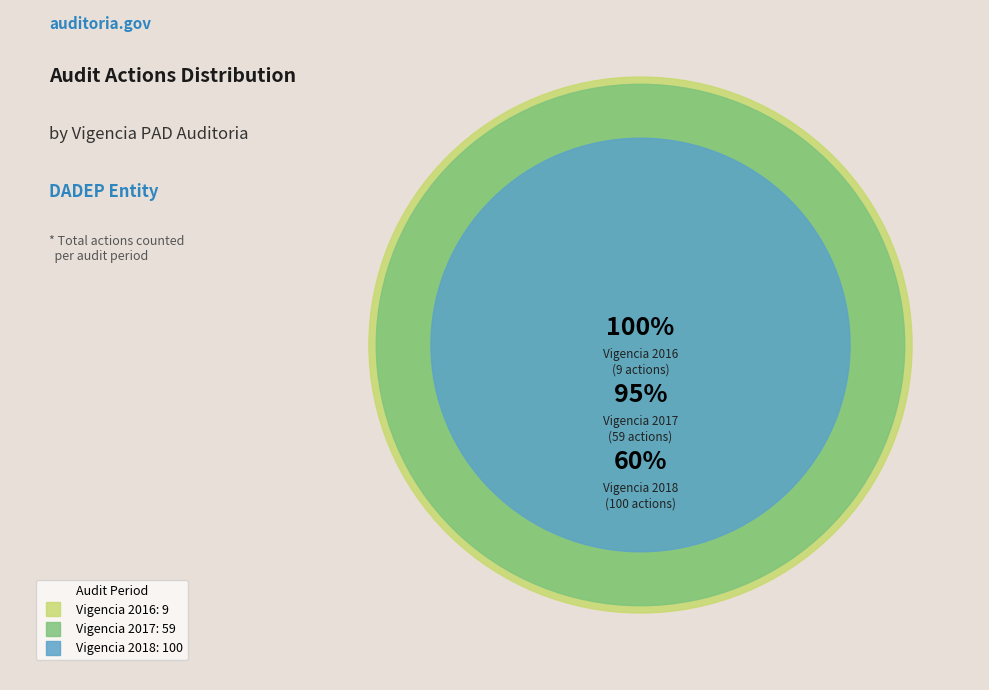

True or false: 2017 accounts for 28% of the total.

False